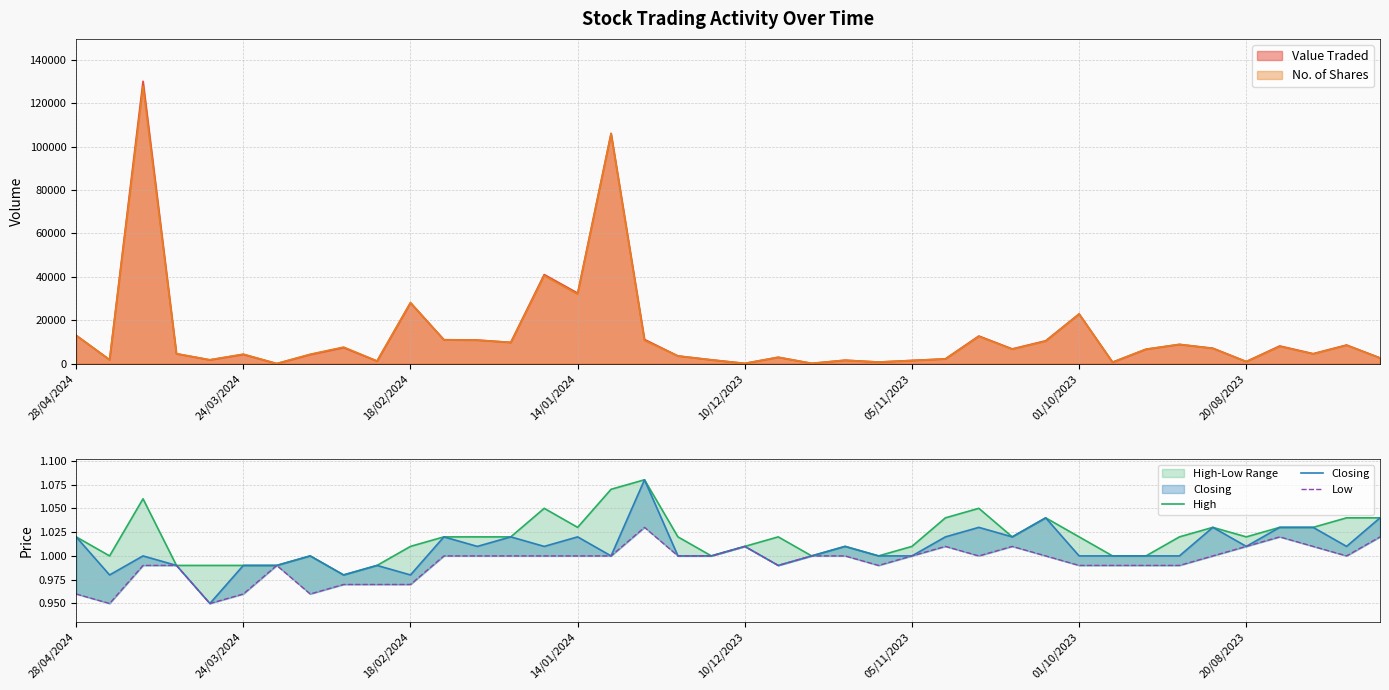

Is the value of No. of Shares at 14/01/2024 greater than the value of Value Traded at 01/10/2023?

Yes